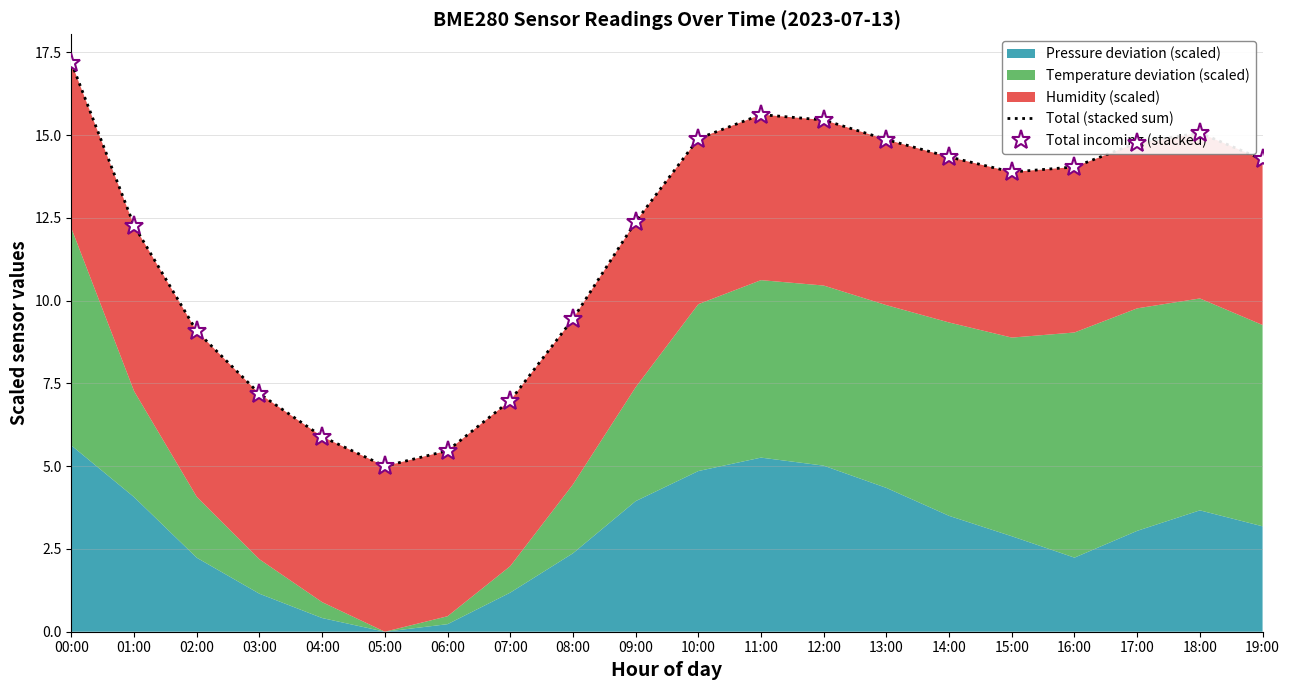

Read the Total incoming (stacked) value at 14:00.

14.3